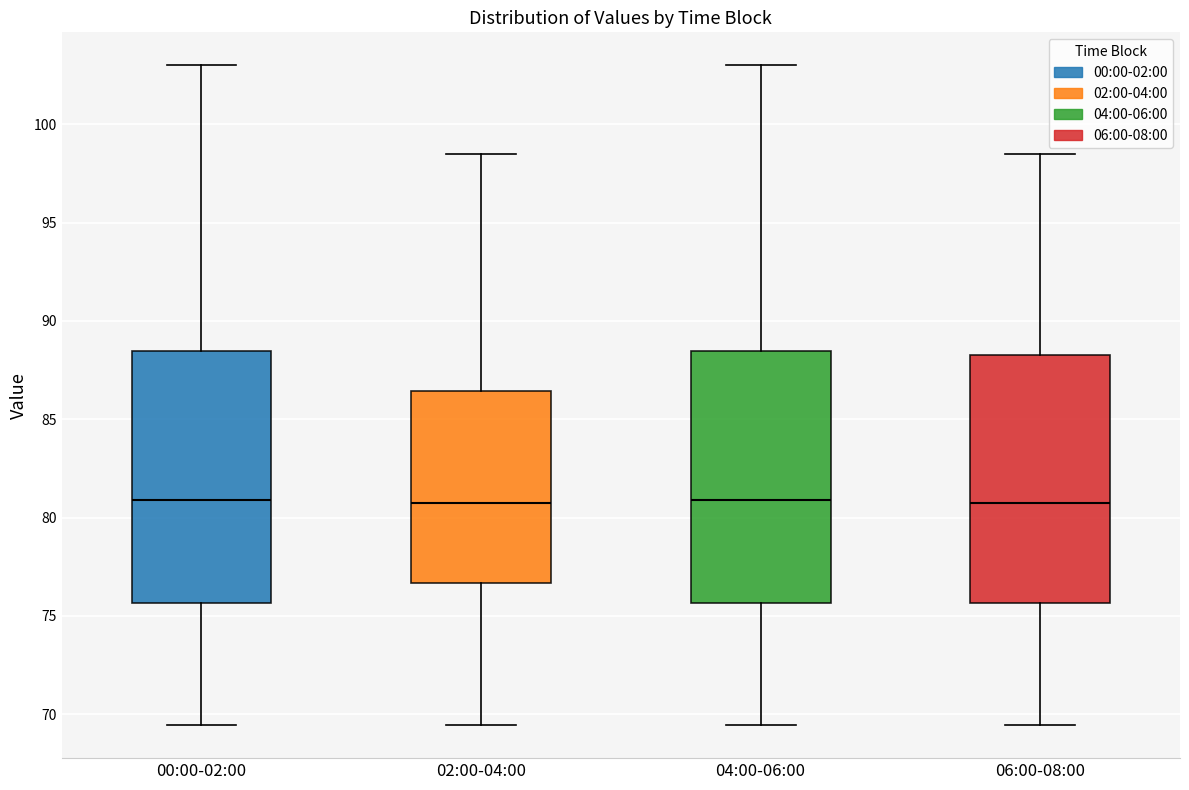

Reading left to right, read every box against the y-axis: the position of its median line, the range the box covers, and the ends of its whiskers. The values are not printed on the chart, so give them approximately, as read against the axis.

00:00-02:00: median 81.0, box 75.5 to 88.5, whiskers 69.5 to 103.0
02:00-04:00: median 80.5, box 76.5 to 86.5, whiskers 69.5 to 98.5
04:00-06:00: median 81.0, box 75.5 to 88.5, whiskers 69.5 to 103.0
06:00-08:00: median 80.5, box 75.5 to 88.5, whiskers 69.5 to 98.5